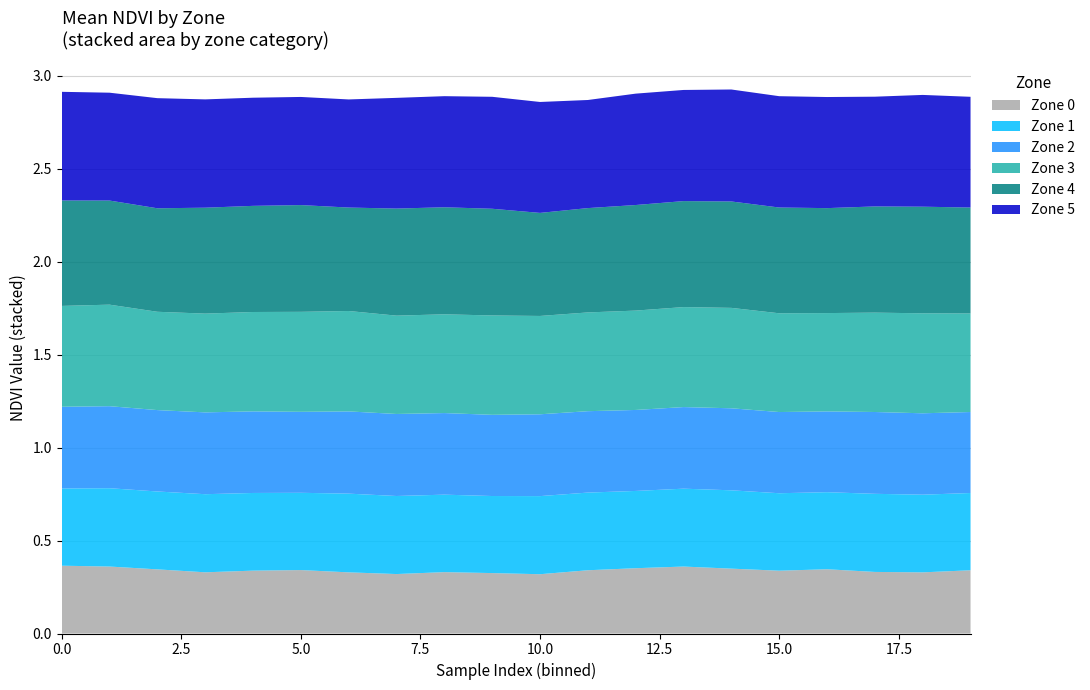

Reading left to right, extract all data points from this chart.

Zone 0: 0=0.4	1=0.4	2=0.3	3=0.3	4=0.3	5=0.3	6=0.3	7=0.3	8=0.3	9=0.3	10=0.3	11=0.3	12=0.4	13=0.4	14=0.3	15=0.3	16=0.3	17=0.3	18=0.3	19=0.3
Zone 1: 0=0.4	1=0.4	2=0.4	3=0.4	4=0.4	5=0.4	6=0.4	7=0.4	8=0.4	9=0.4	10=0.4	11=0.4	12=0.4	13=0.4	14=0.4	15=0.4	16=0.4	17=0.4	18=0.4	19=0.4
Zone 2: 0=0.4	1=0.4	2=0.4	3=0.4	4=0.4	5=0.4	6=0.4	7=0.4	8=0.4	9=0.4	10=0.4	11=0.4	12=0.4	13=0.4	14=0.4	15=0.4	16=0.4	17=0.4	18=0.4	19=0.4
Zone 3: 0=0.5	1=0.5	2=0.5	3=0.5	4=0.5	5=0.5	6=0.5	7=0.5	8=0.5	9=0.5	10=0.5	11=0.5	12=0.5	13=0.5	14=0.5	15=0.5	16=0.5	17=0.5	18=0.5	19=0.5
Zone 4: 0=0.6	1=0.6	2=0.6	3=0.6	4=0.6	5=0.6	6=0.6	7=0.6	8=0.6	9=0.6	10=0.6	11=0.6	12=0.6	13=0.6	14=0.6	15=0.6	16=0.6	17=0.6	18=0.6	19=0.6
Zone 5: 0=0.6	1=0.6	2=0.6	3=0.6	4=0.6	5=0.6	6=0.6	7=0.6	8=0.6	9=0.6	10=0.6	11=0.6	12=0.6	13=0.6	14=0.6	15=0.6	16=0.6	17=0.6	18=0.6	19=0.6